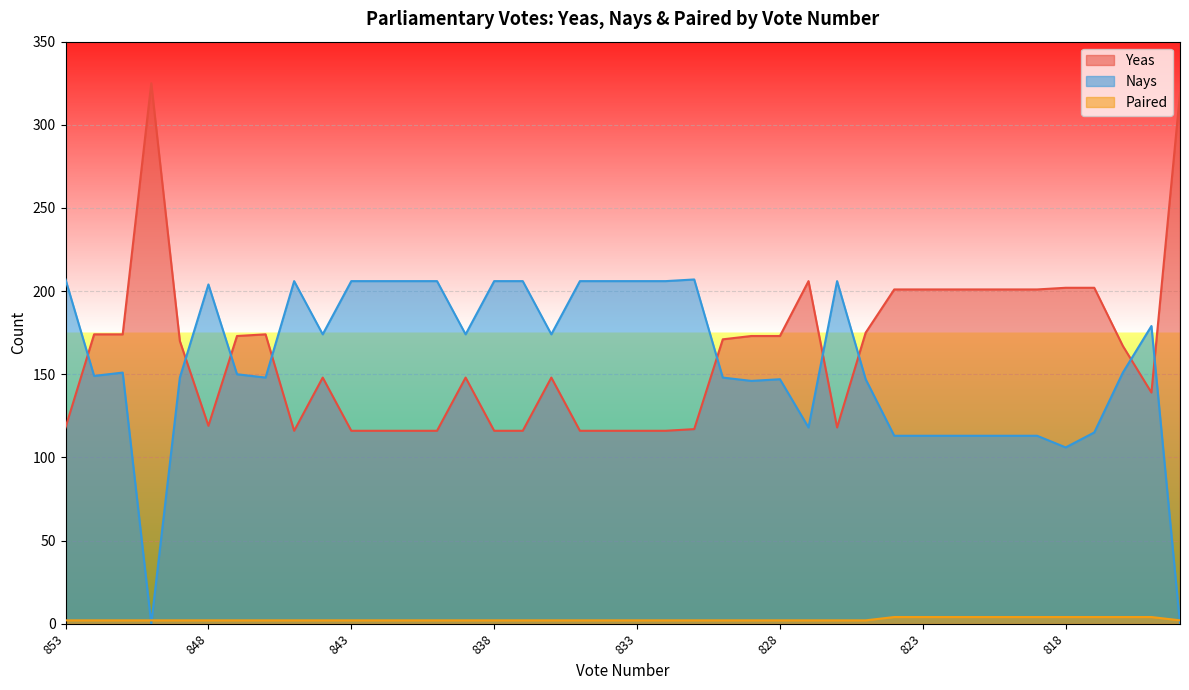

At which label does Yeas first exceed 170?

852